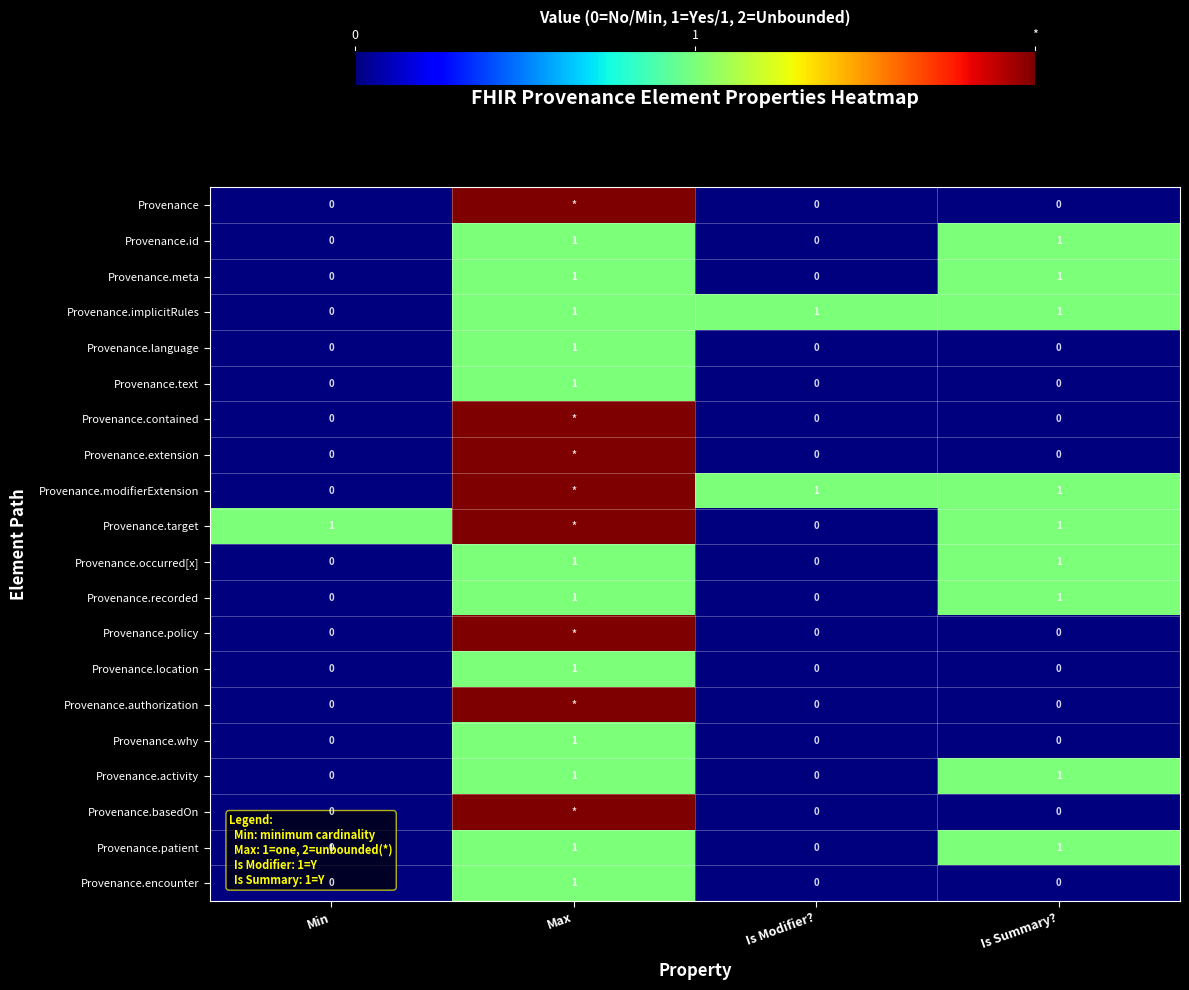

How many Provenance.activity values are between 0 and 1?

4